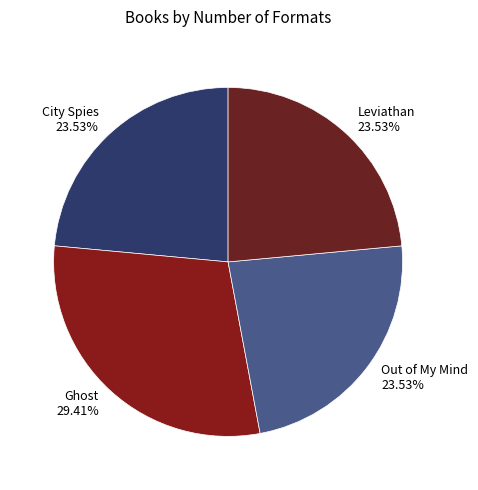

To the nearest percent, what percentage of the pie is City Spies?

24%